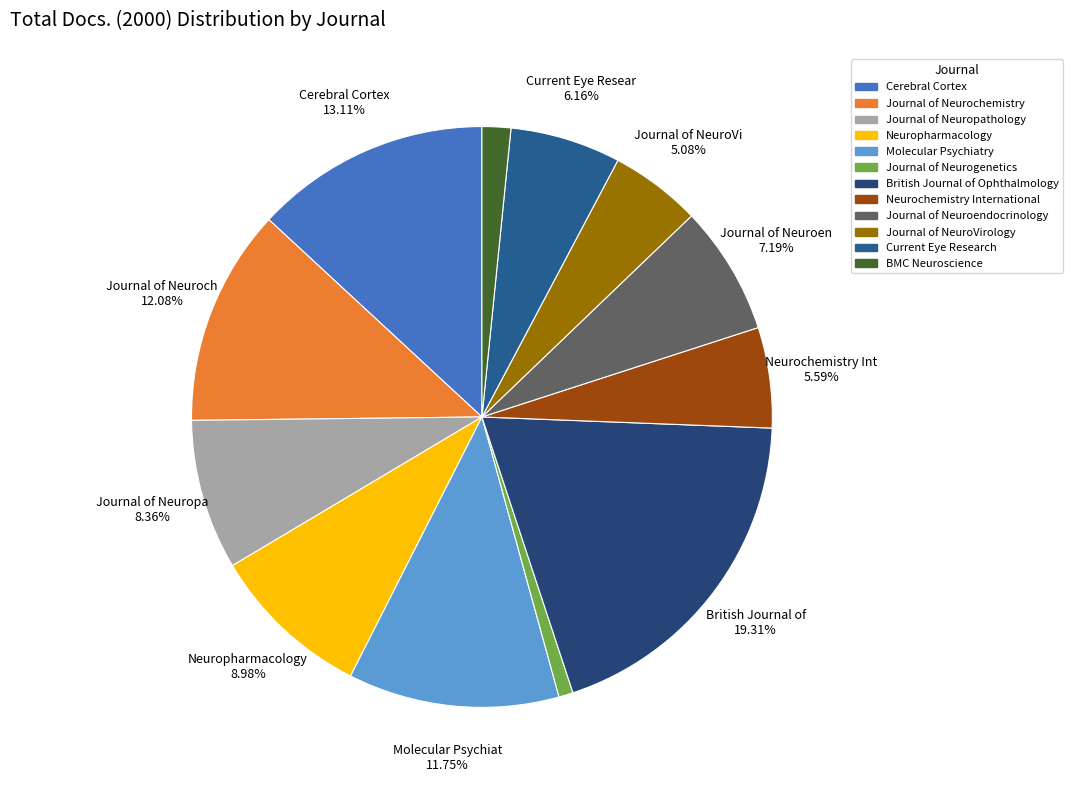

The Journal of Neurochemistry slice represents 1% of the pie. True or false?

False